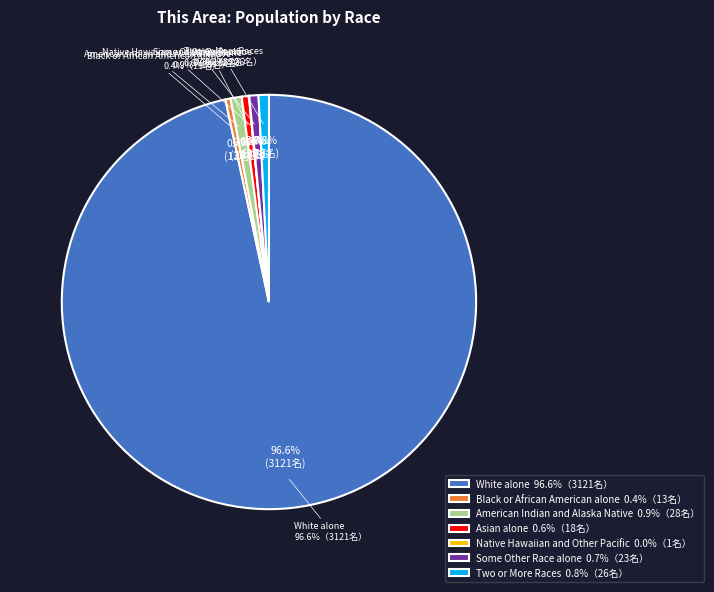

Which category has the smallest portion of the pie?

Native Hawaiian and Other Pacific